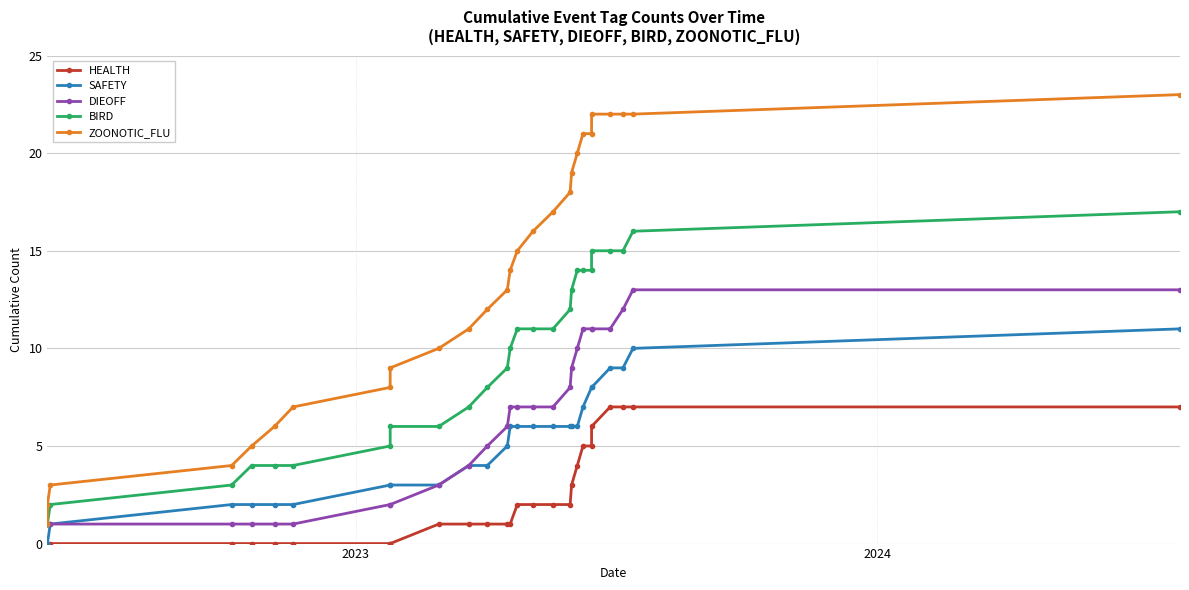

Count the number of categories in the chart.

27